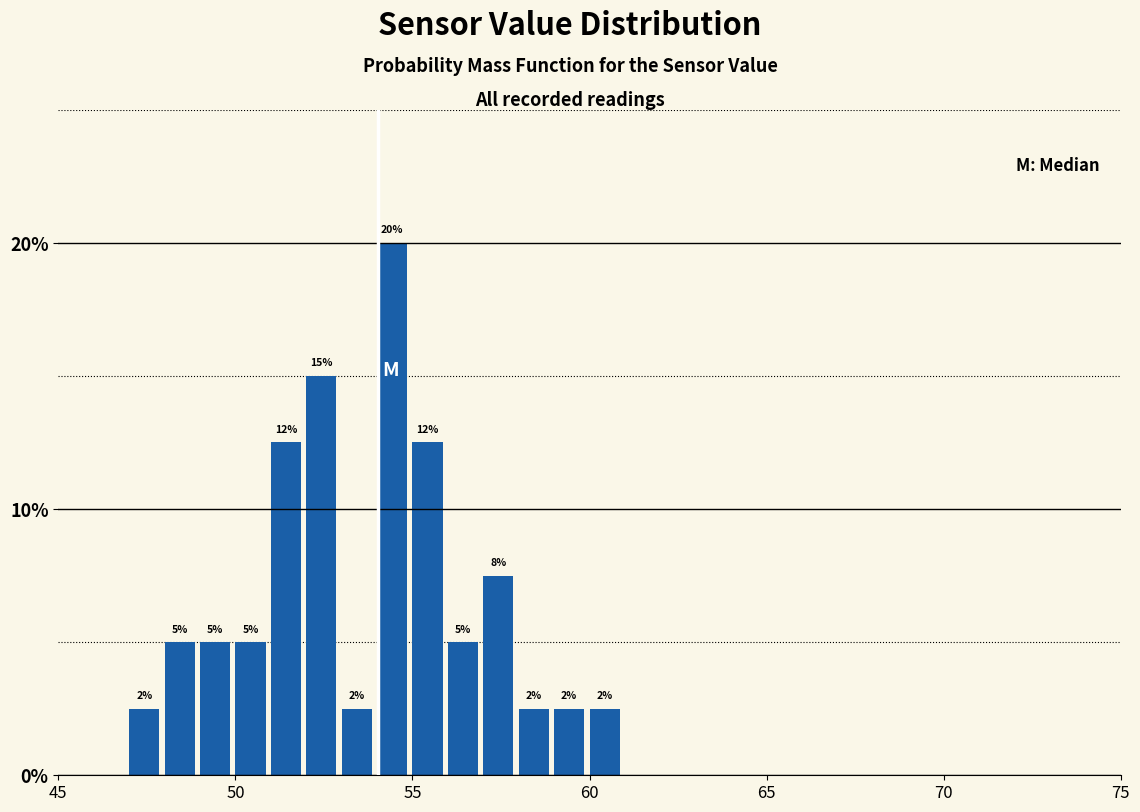

Around what value on the x-axis is the tallest bar? Give the approximate position of its centre, as read against the axis.

54.5